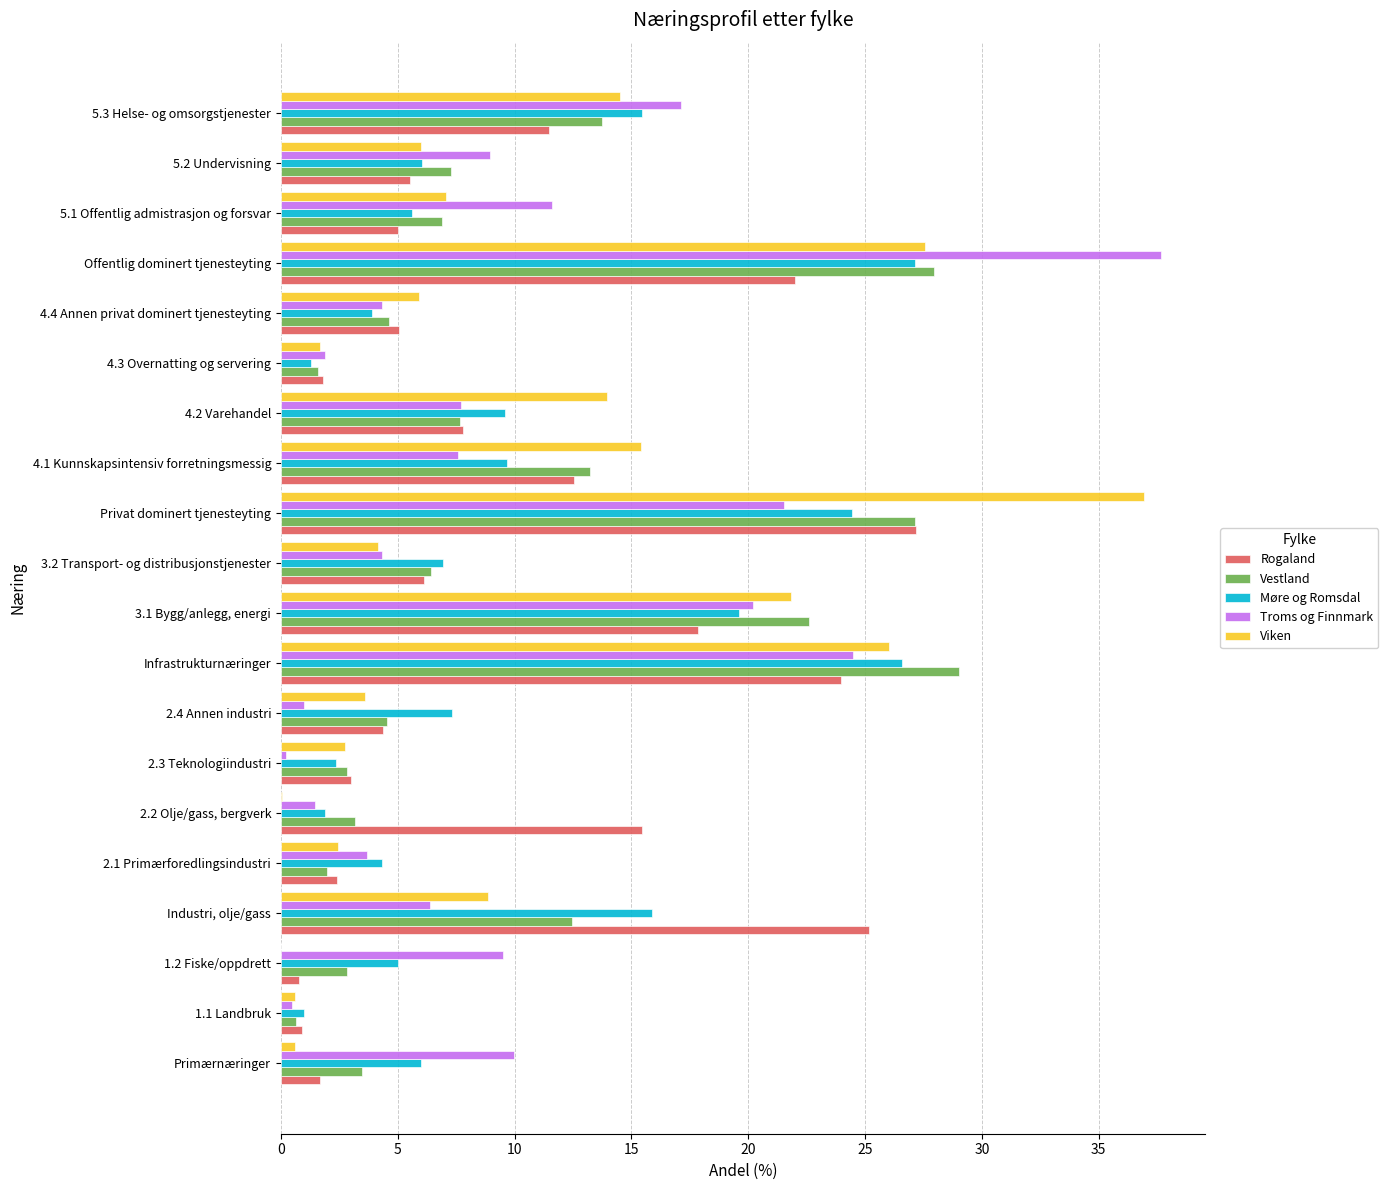

True or false: Rogaland has a value of 0.8 at 1.2 Fiske/oppdrett.

True